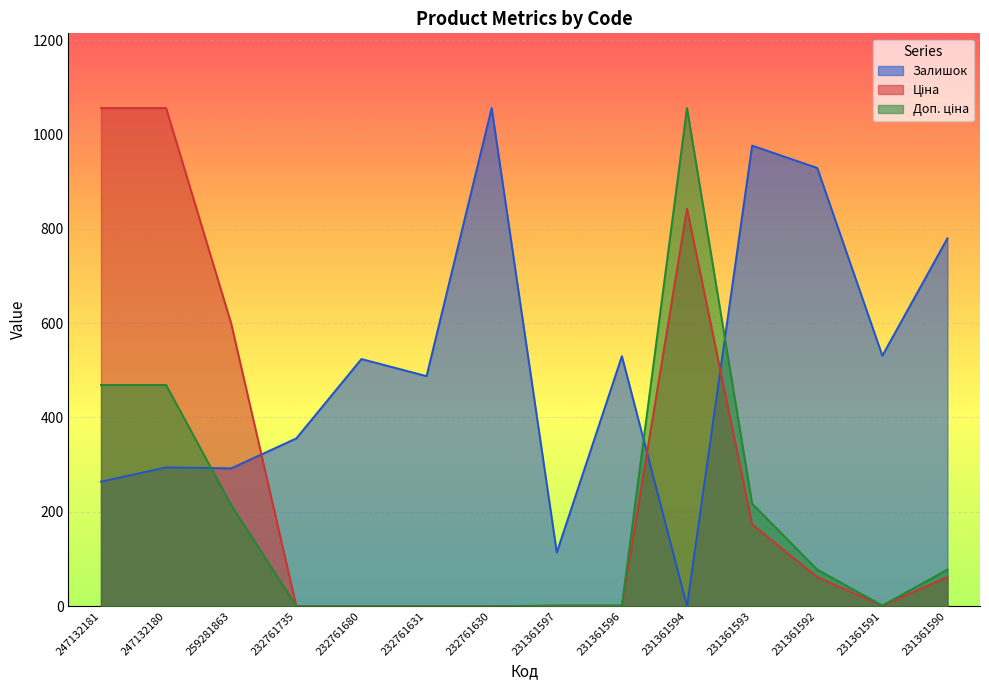

Is it true that Залишок equals 848.4 at 231361596?

False